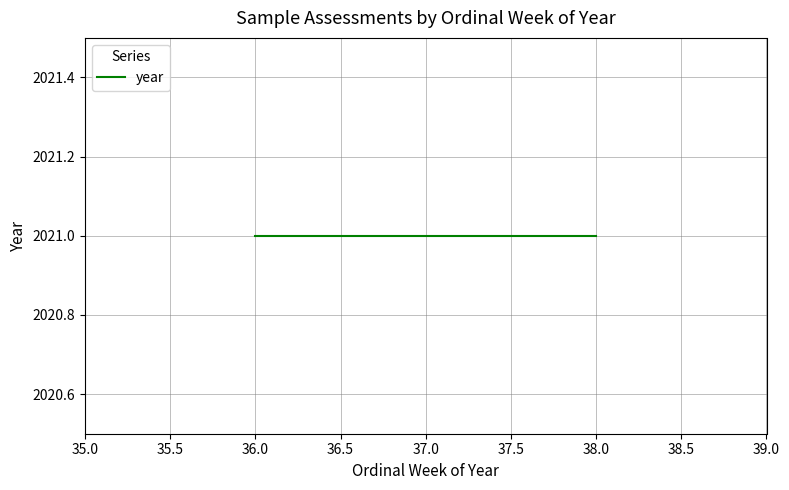

True or false: year has a value of 2835 at 38.

False